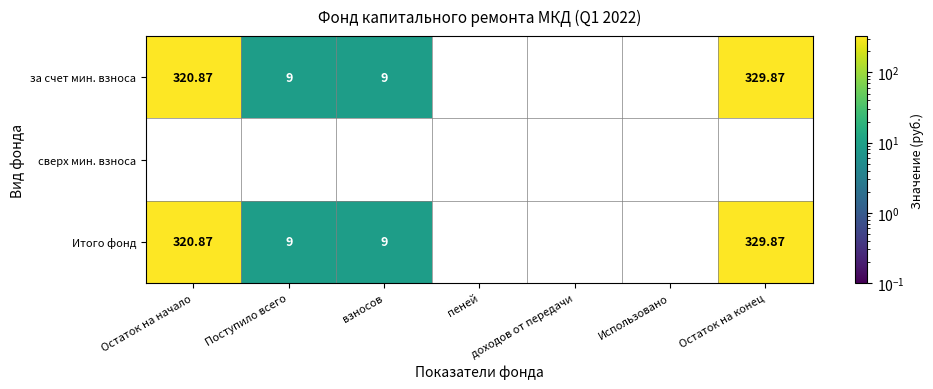

At which category is the sum across all series the highest?

Остаток на конец